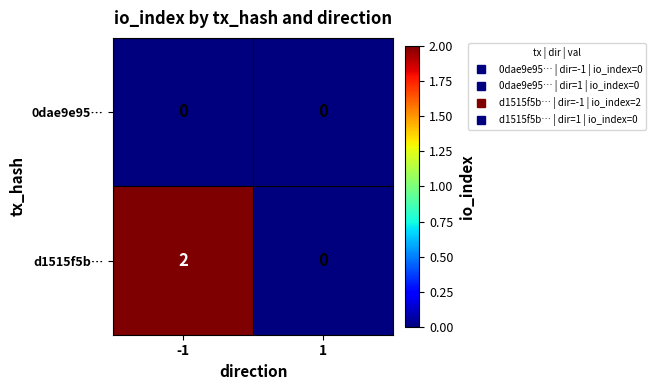

Which series has the largest total across all categories?

d1515f5b…